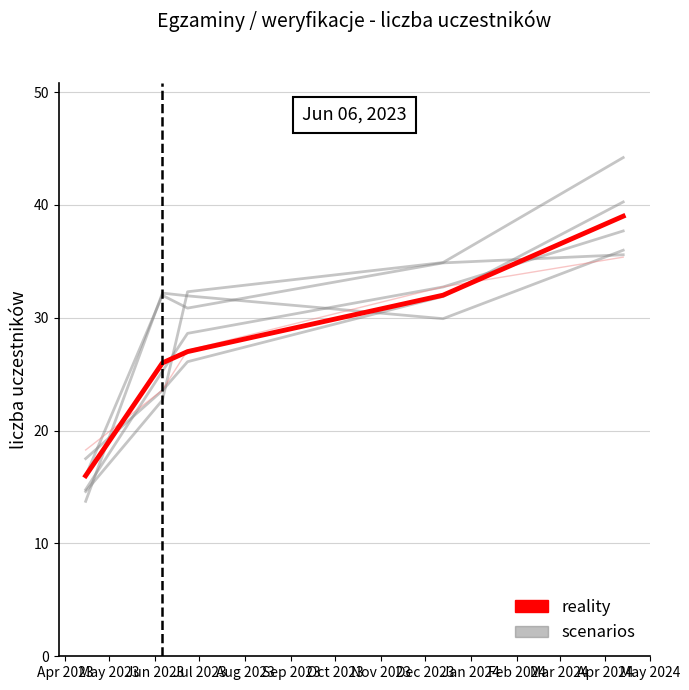

What is the difference between the maximum and minimum values in the reality series?

23.0